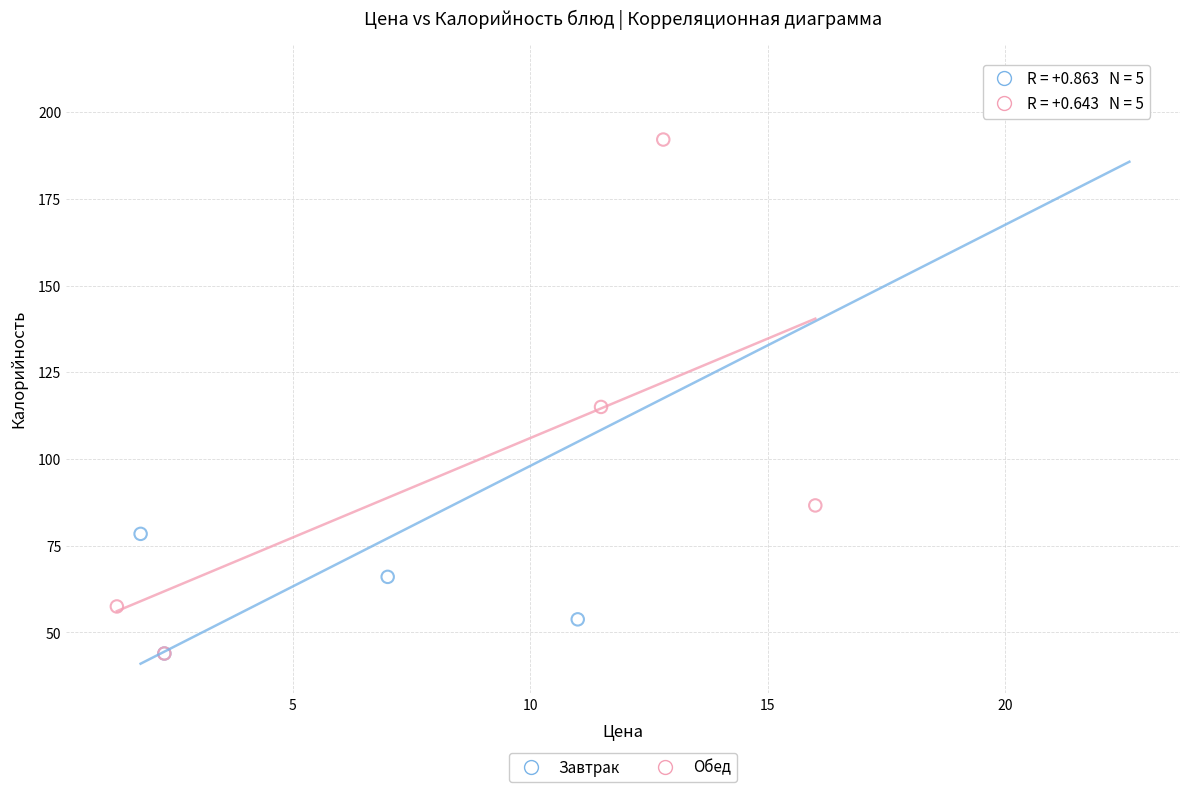

Which series has the widest spread of Y values?

Завтрак